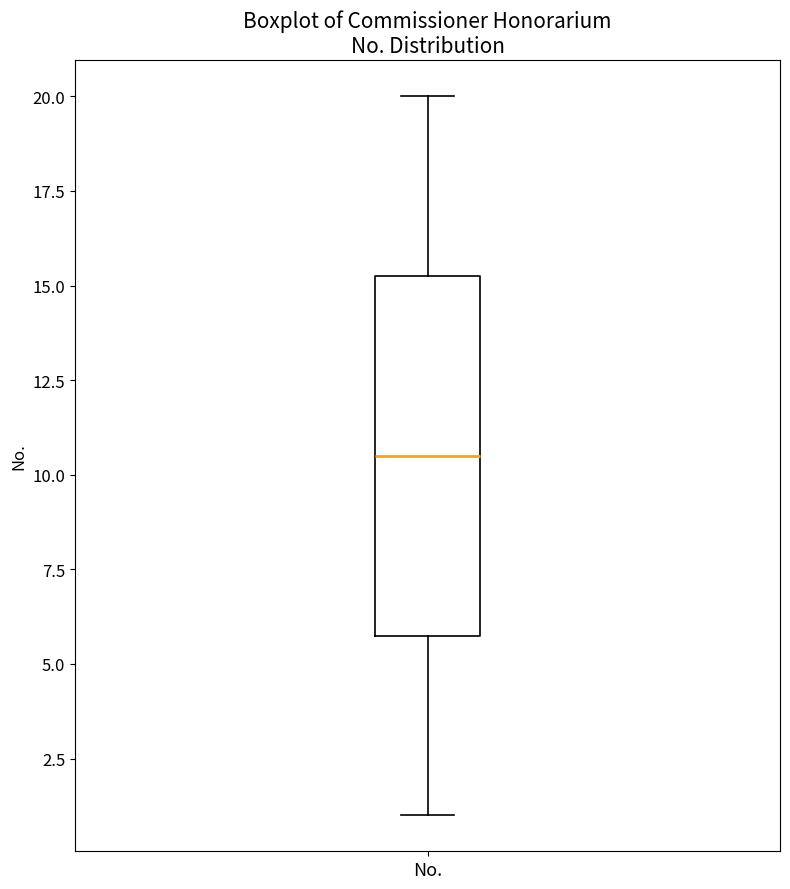

Where is the lower edge of the box for No. on the y-axis? The values are not printed on the chart, so give them approximately, as read against the axis.

6.0